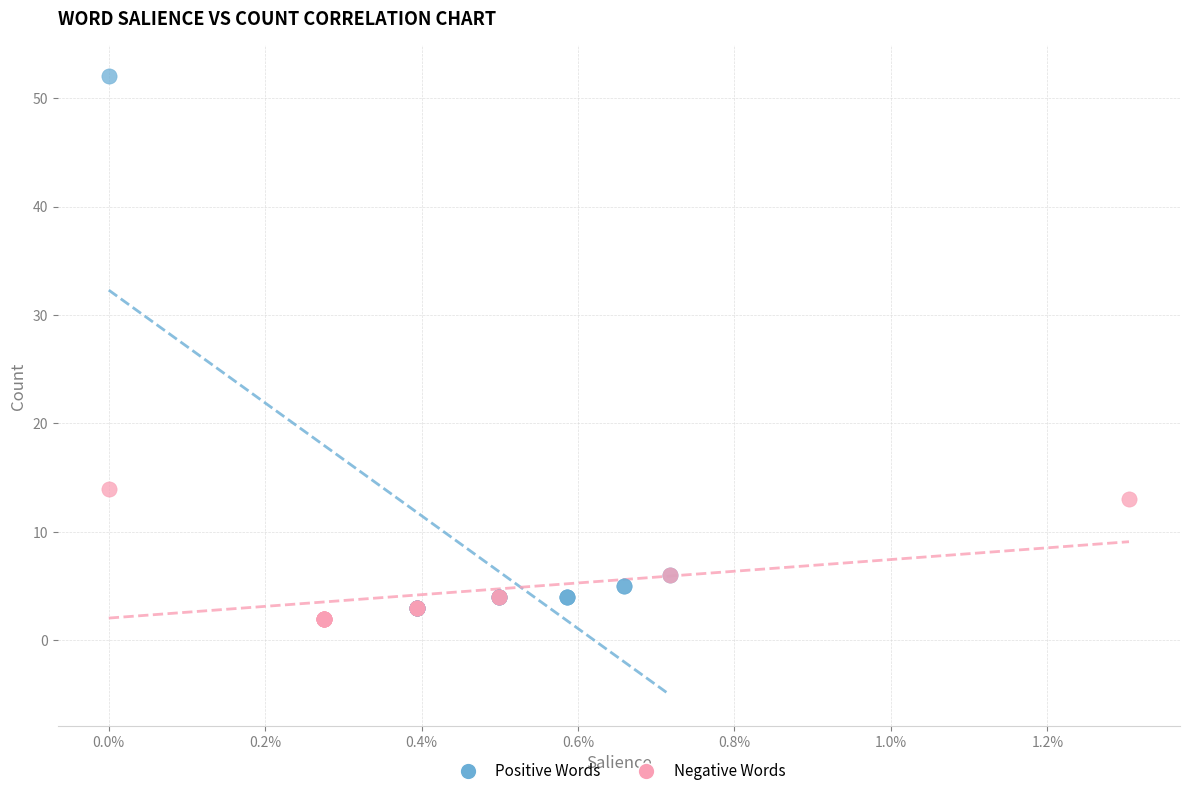

Which series reaches the minimum Y coordinate?

Negative Words